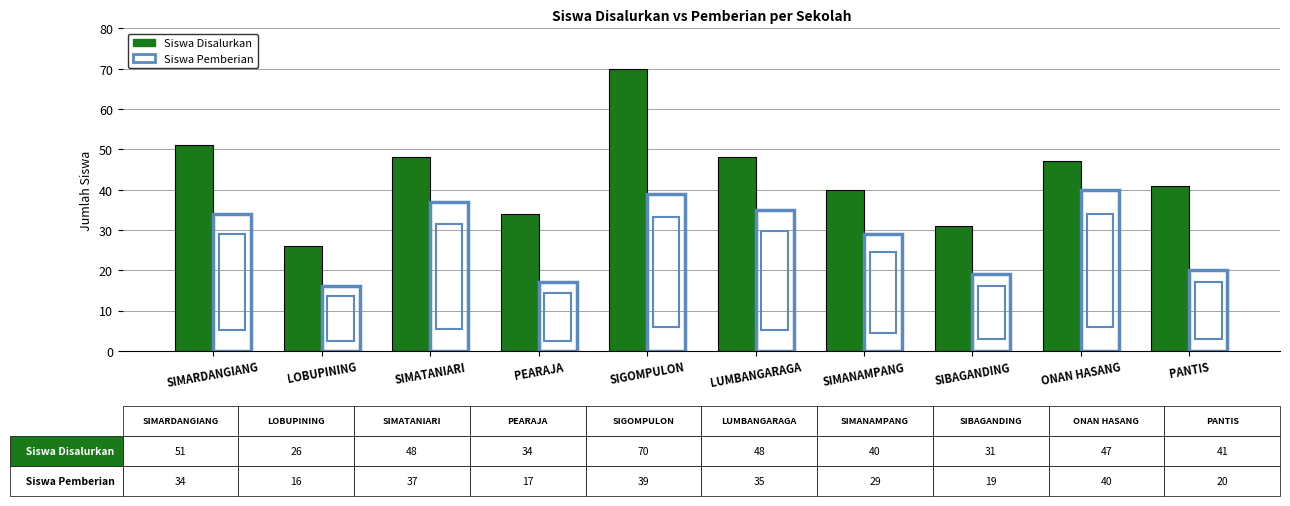

How many bars are there in total?

20